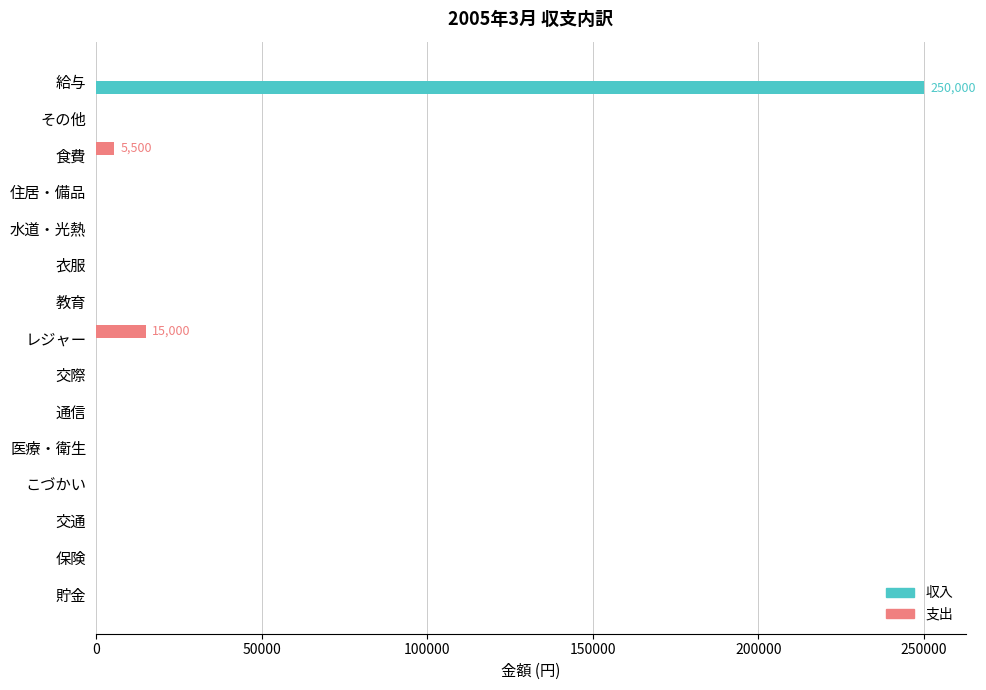

Is it true that 支出 equals 0 at 給与?

True